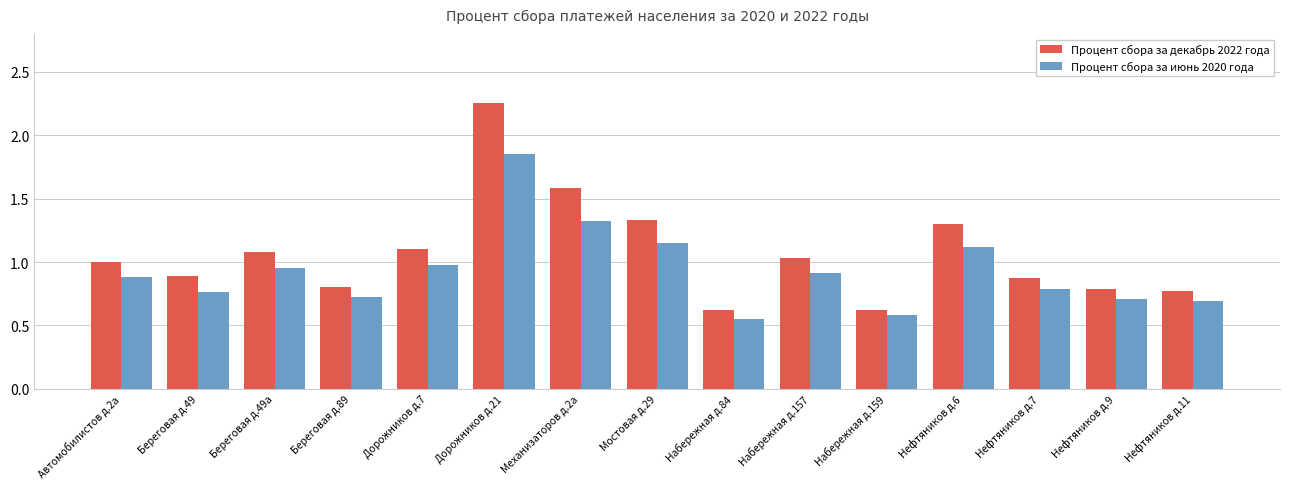

List the series in order of their overall mean, lowest first.

Процент сбора за июнь 2020 года, Процент сбора за декабрь 2022 года